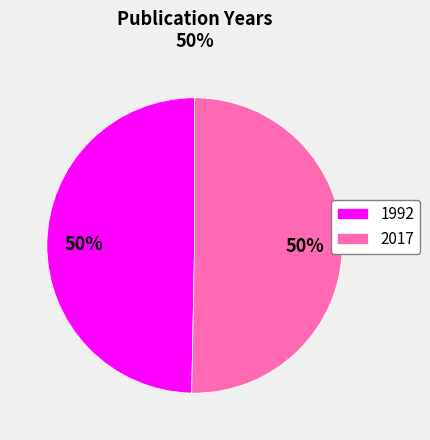

What percentage is the 2017 slice, to the nearest percent?

50%